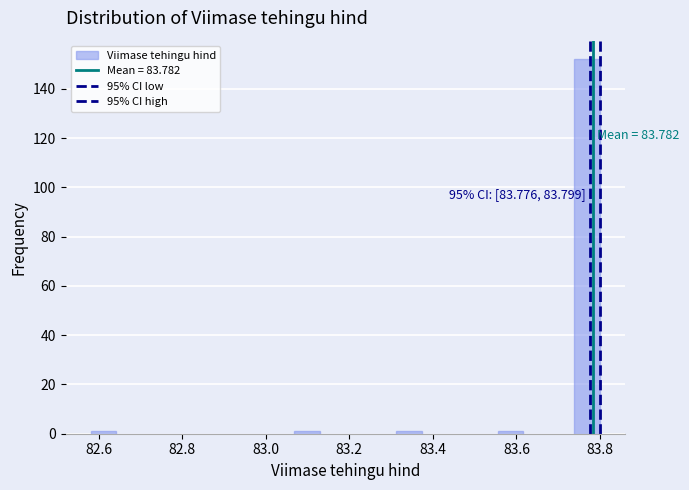

Read against the x-axis, roughly where is the centre of the tallest bar?

83.76